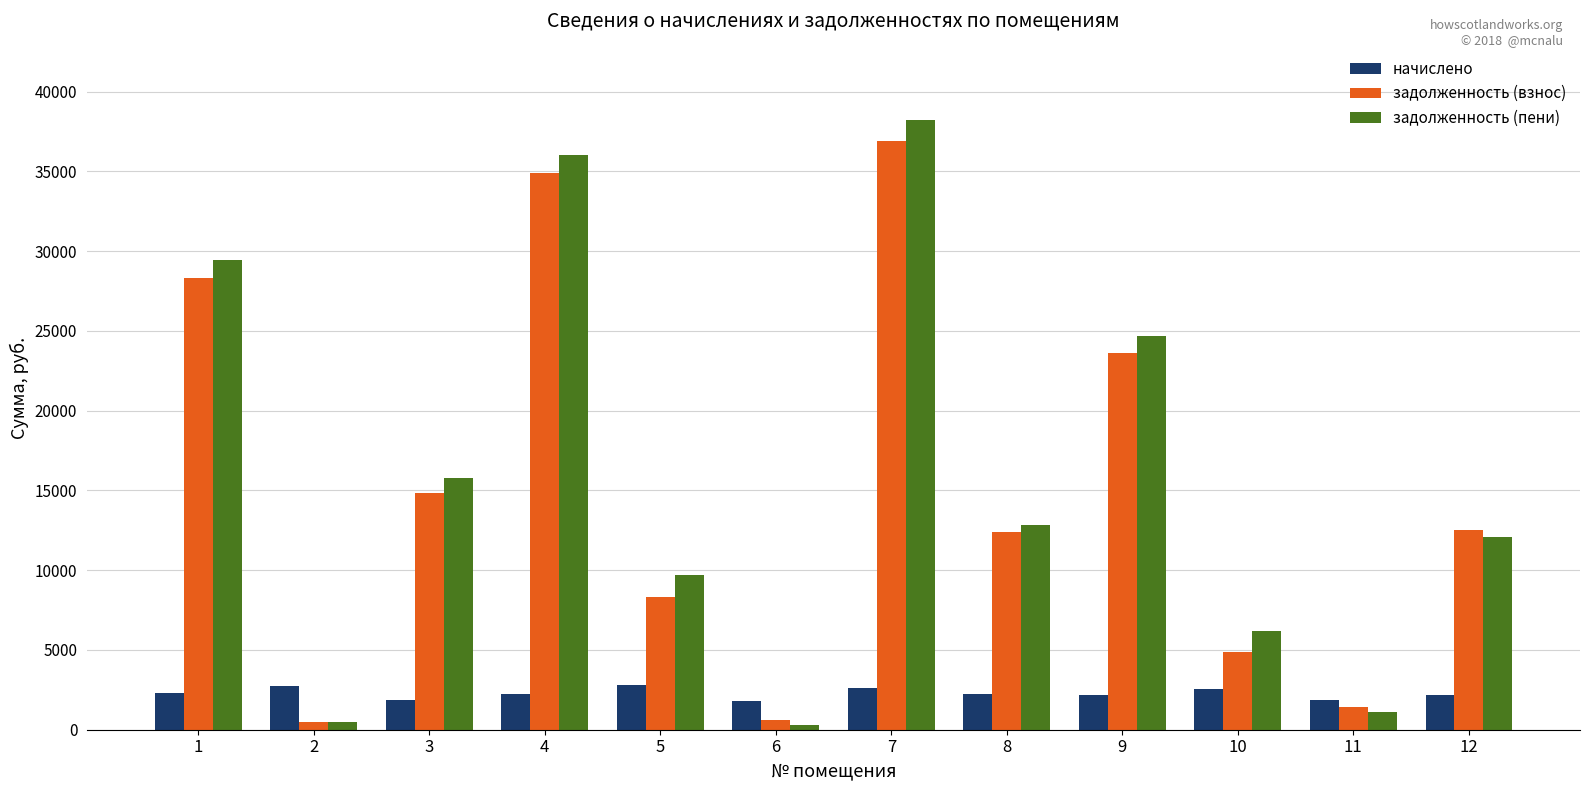

True or false: задолженность (взнос) has a value of 14850.6 at 3.

True